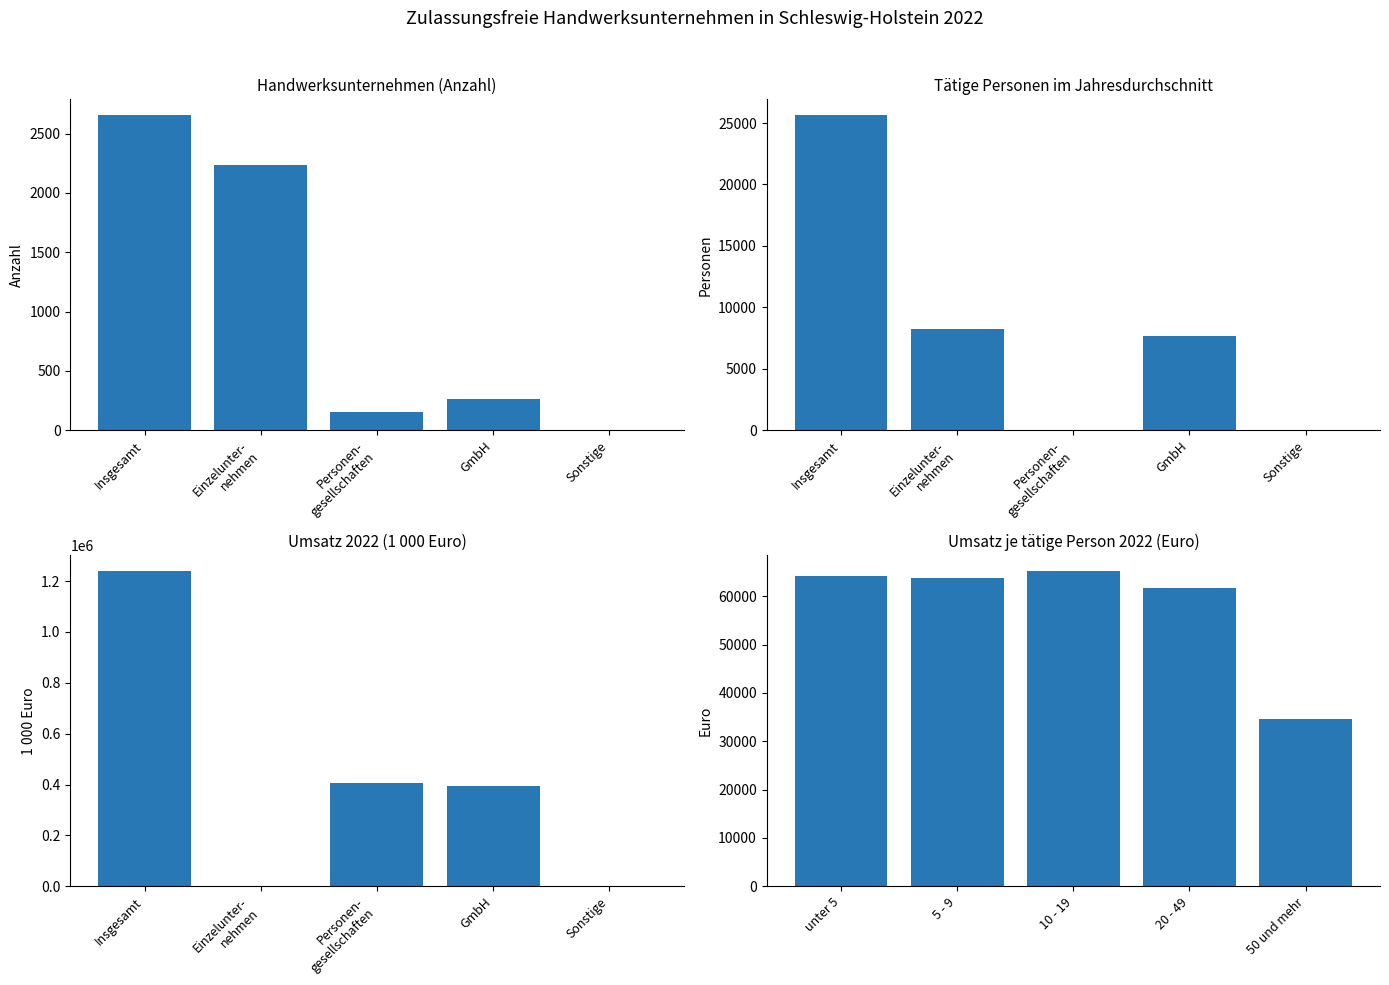

How many bars are there in total?

20